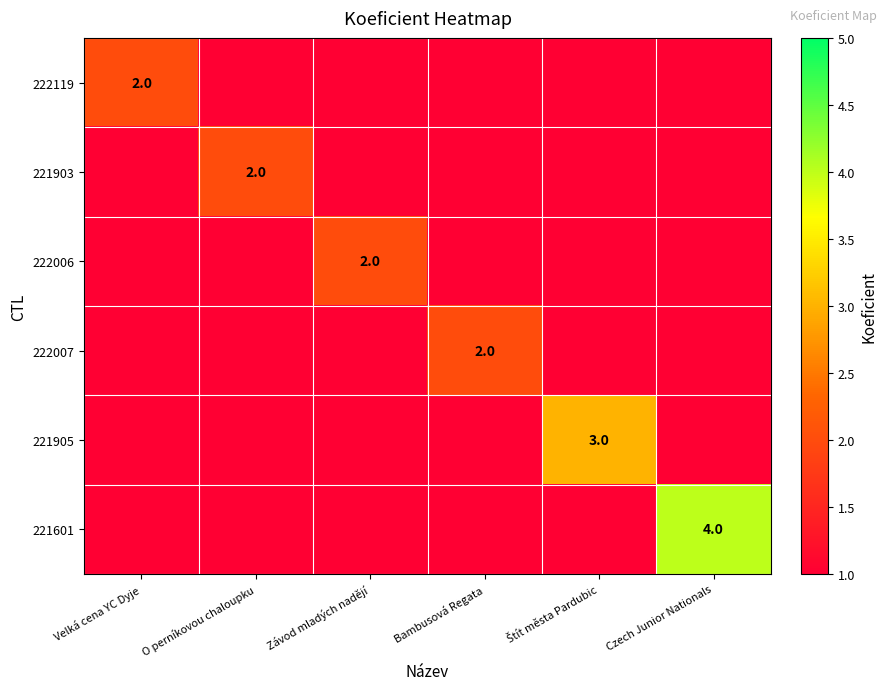

What is the greatest value displayed?

4.0